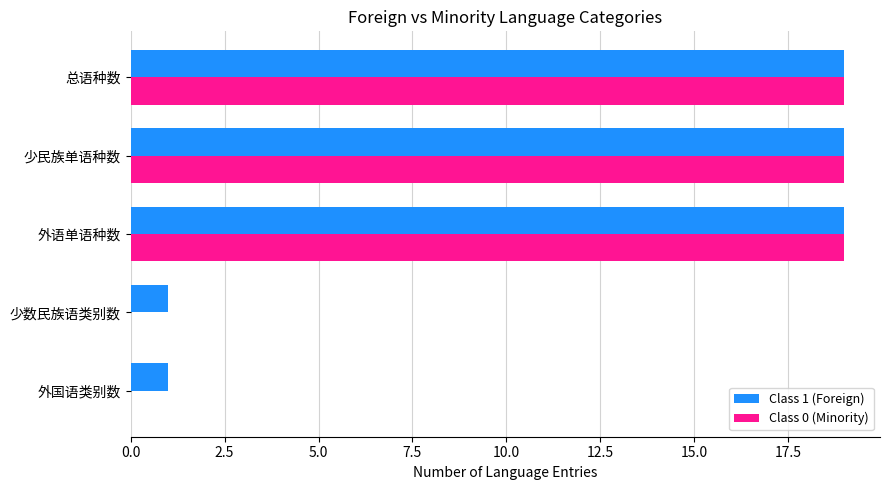

The Class 1 (Foreign) series shows 0 at 少数民族语类别数. True or false?

False